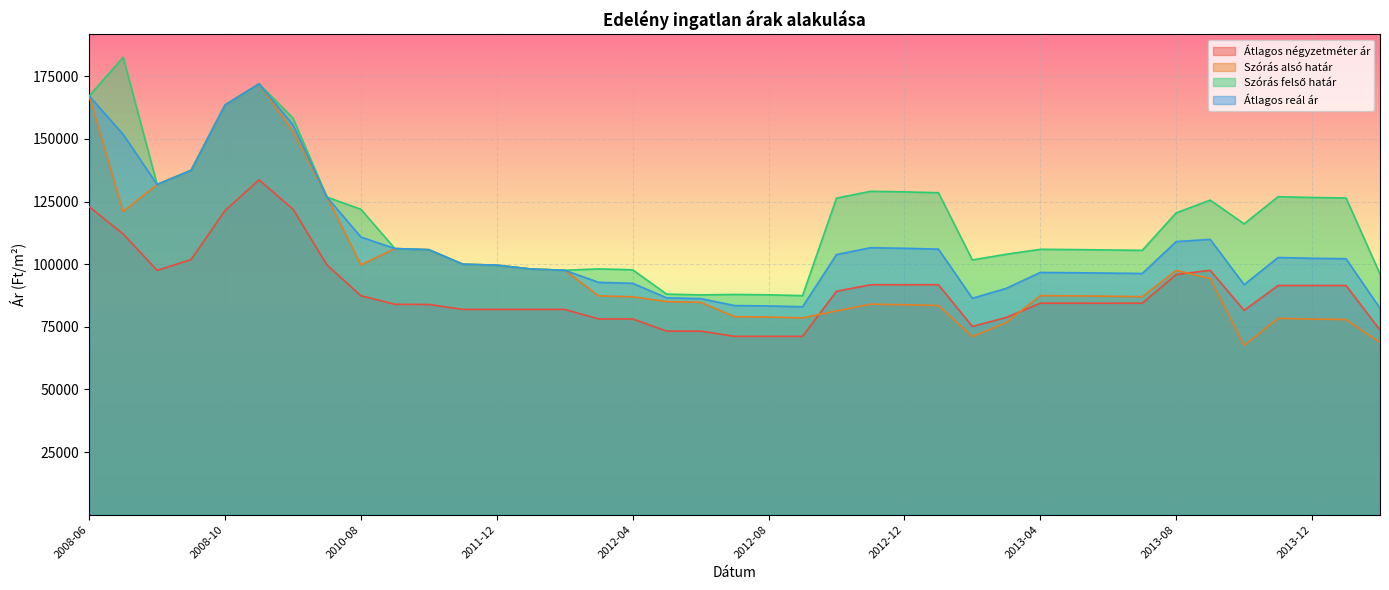

At which category is the sum across all series the highest?

2009-08